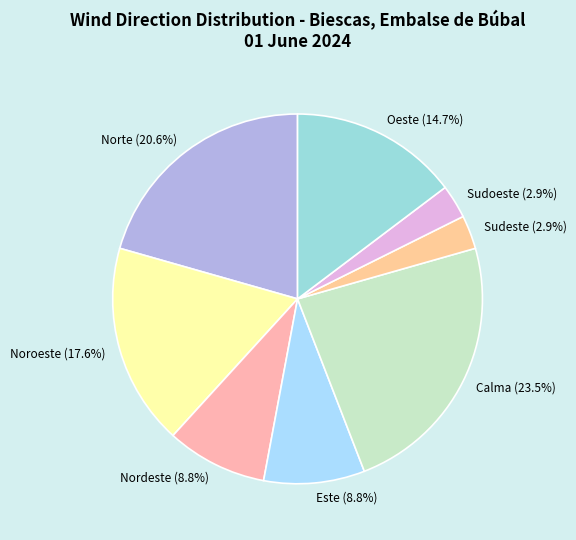

Which has a higher value, Oeste or Nordeste?

Oeste